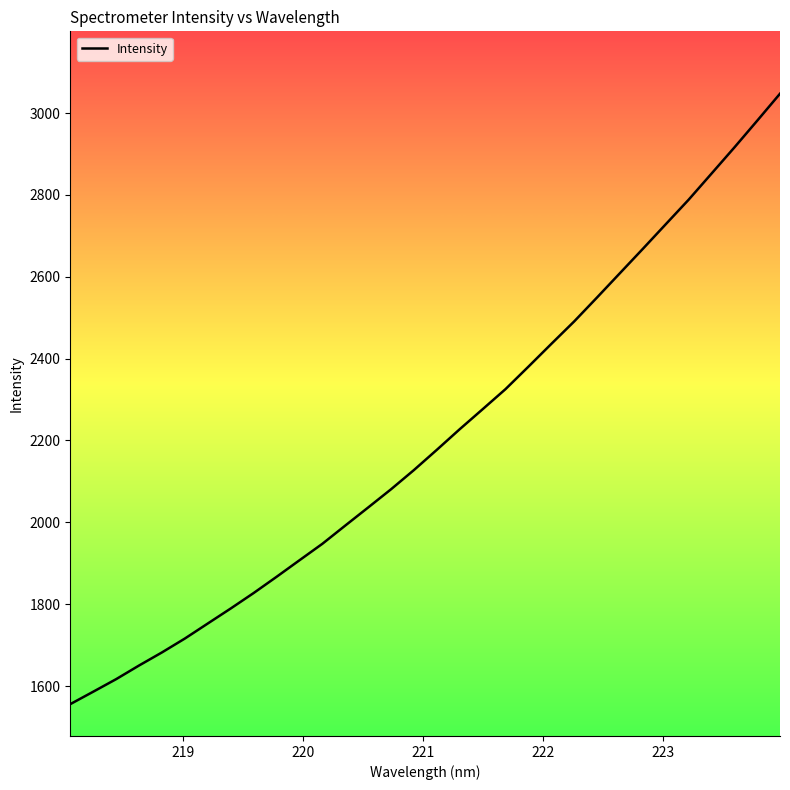

What is the minimum value shown in the chart?

1555.8